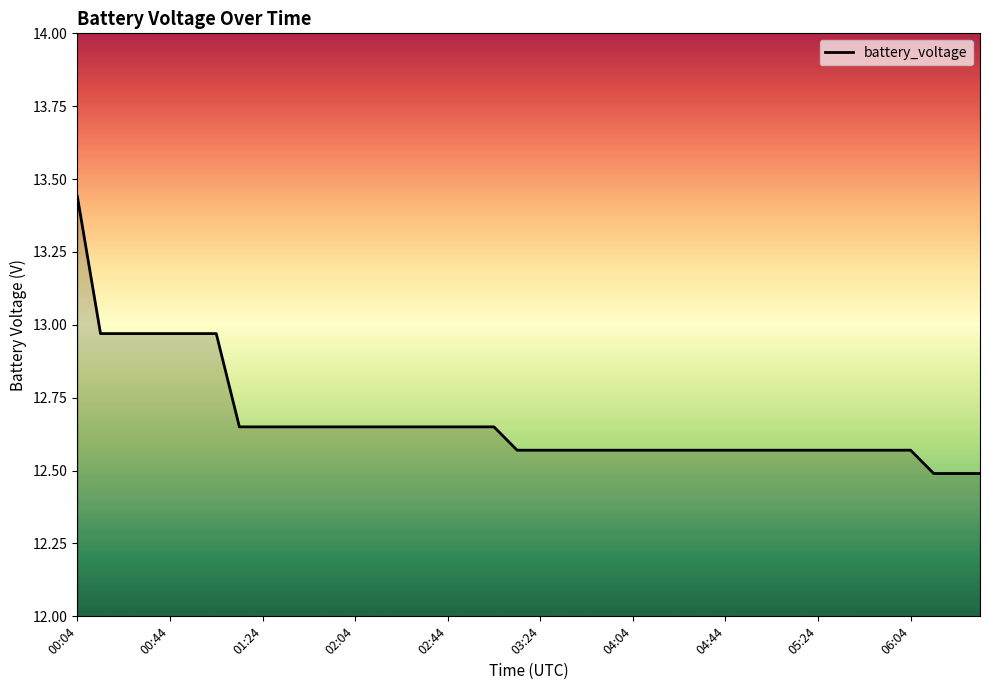

What is the smallest value displayed?

12.5